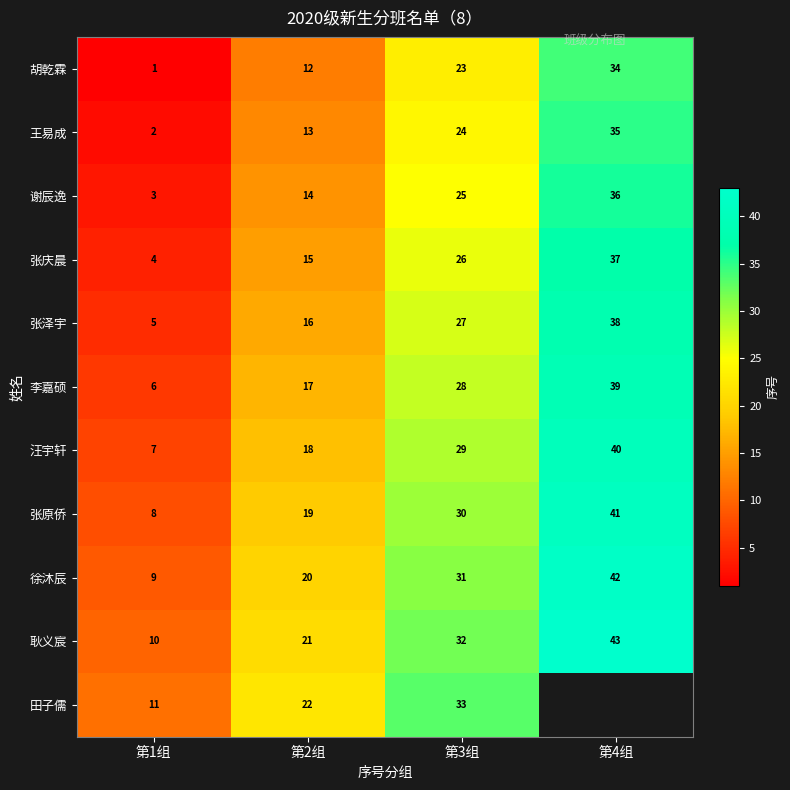

At which label does 胡乾霖 reach its minimum?

第1组